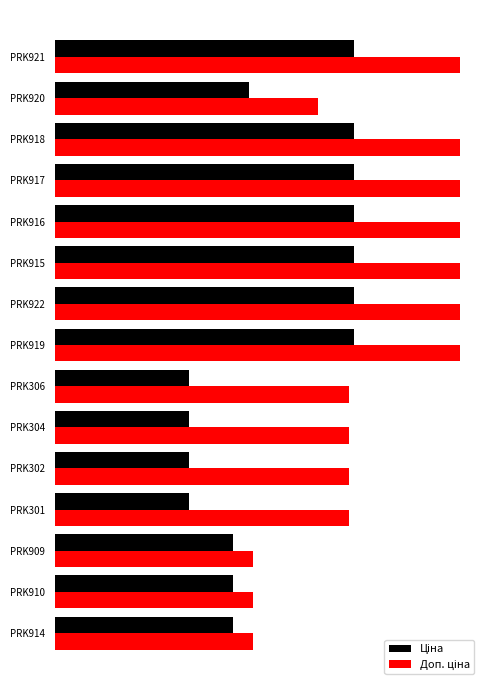

Which series has the widest spread of values?

Доп. ціна